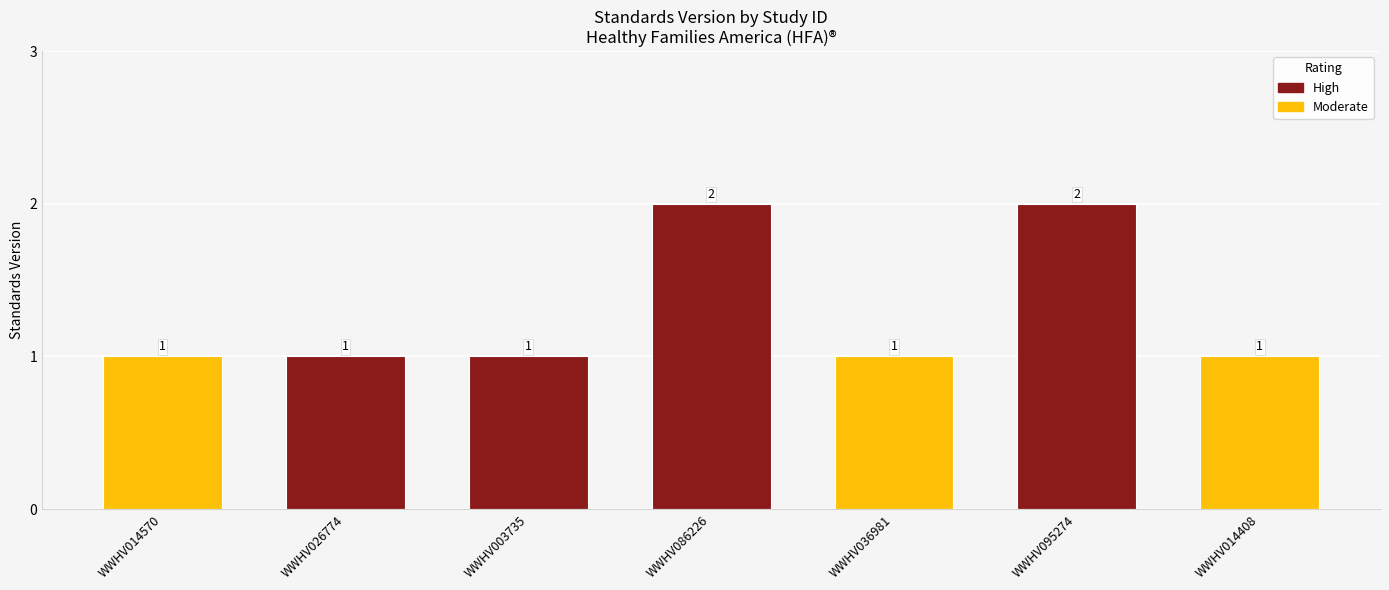

Between WWHV086226 and WWHV003735, which is larger?

WWHV086226